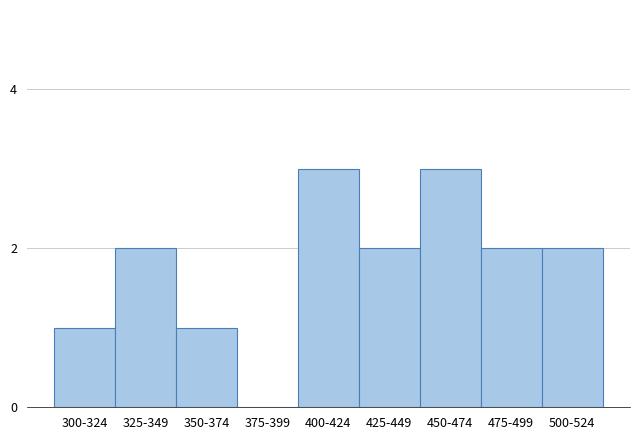

Reading right to left, what are all the values shown in this chart?

500-524=2	475-499=2	450-474=3	425-449=2	400-424=3	375-399=0	350-374=1	325-349=2	300-324=1